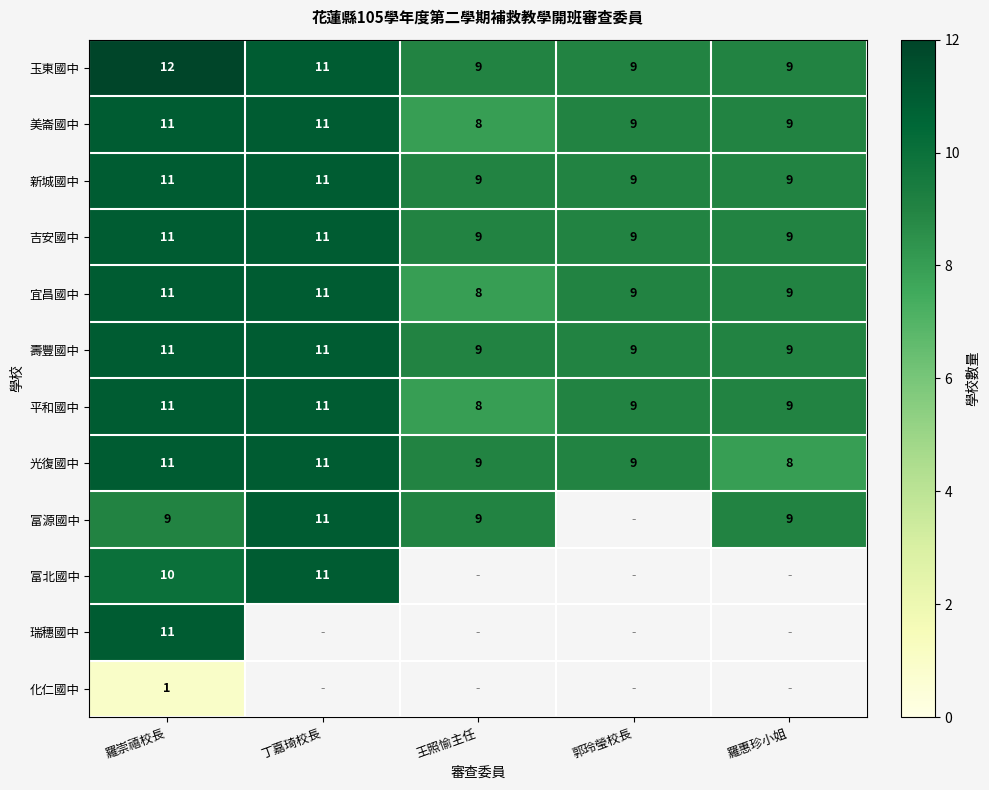

What is the lowest value of the 壽豐國中 series?

9